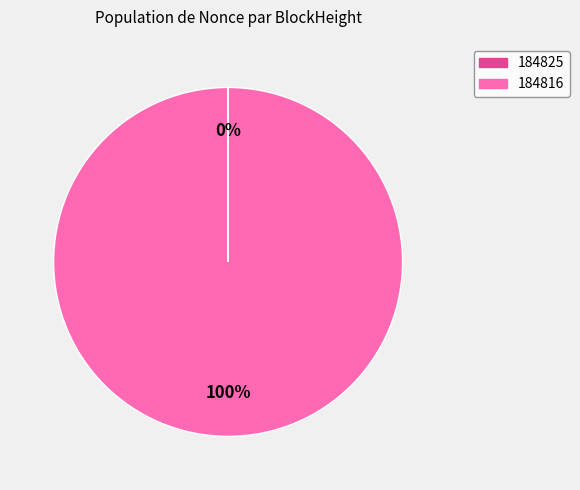

To the nearest percent, what is the difference between the largest and smallest slice percentages?

100%